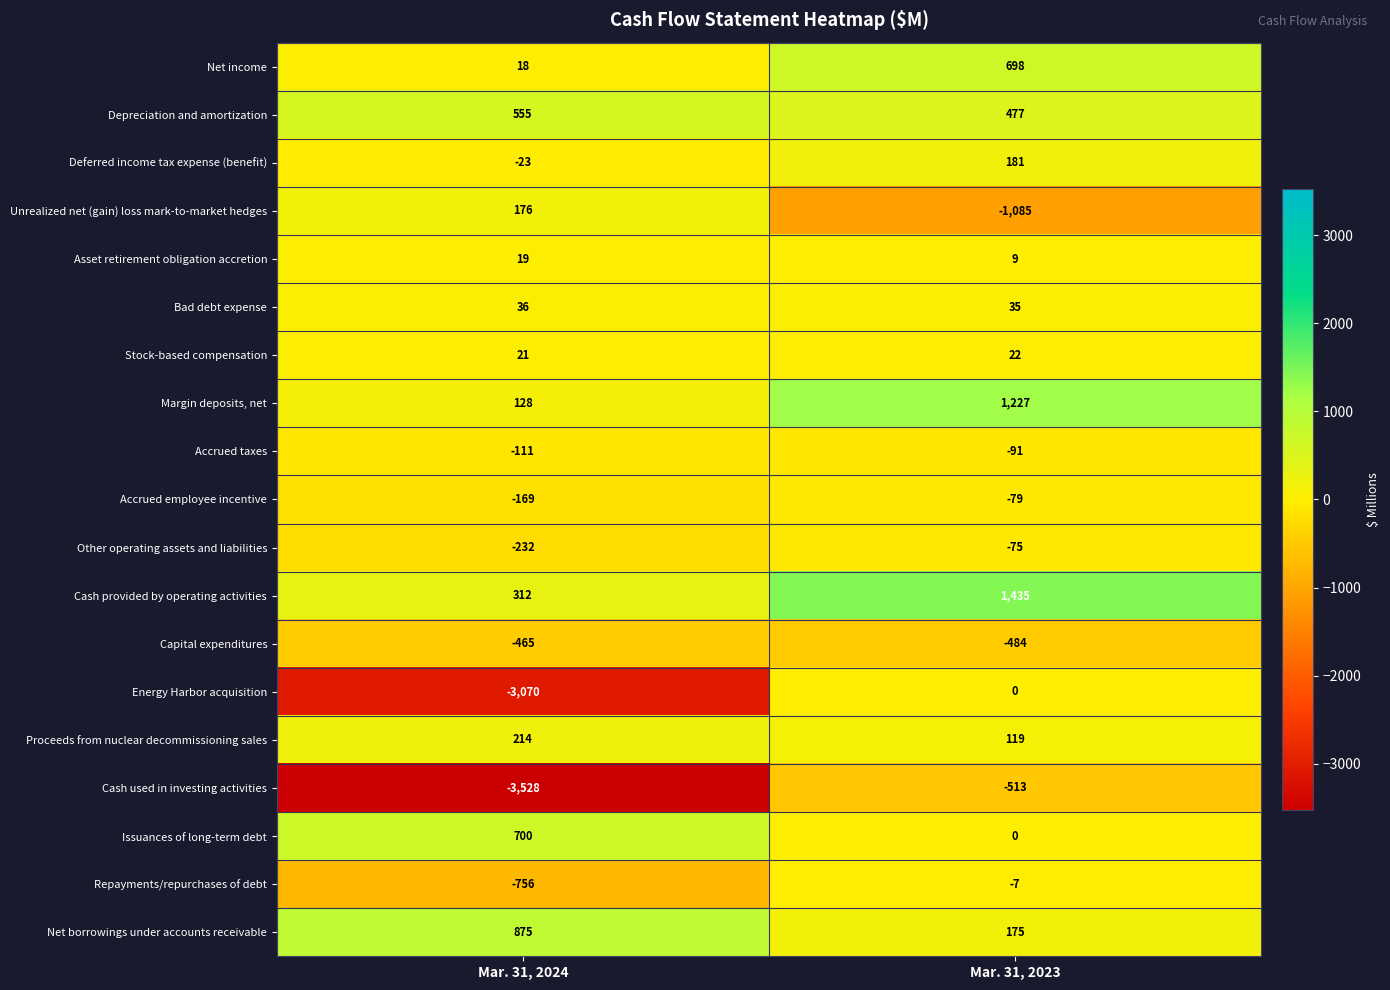

Which series has the widest spread of values?

Energy Harbor acquisition